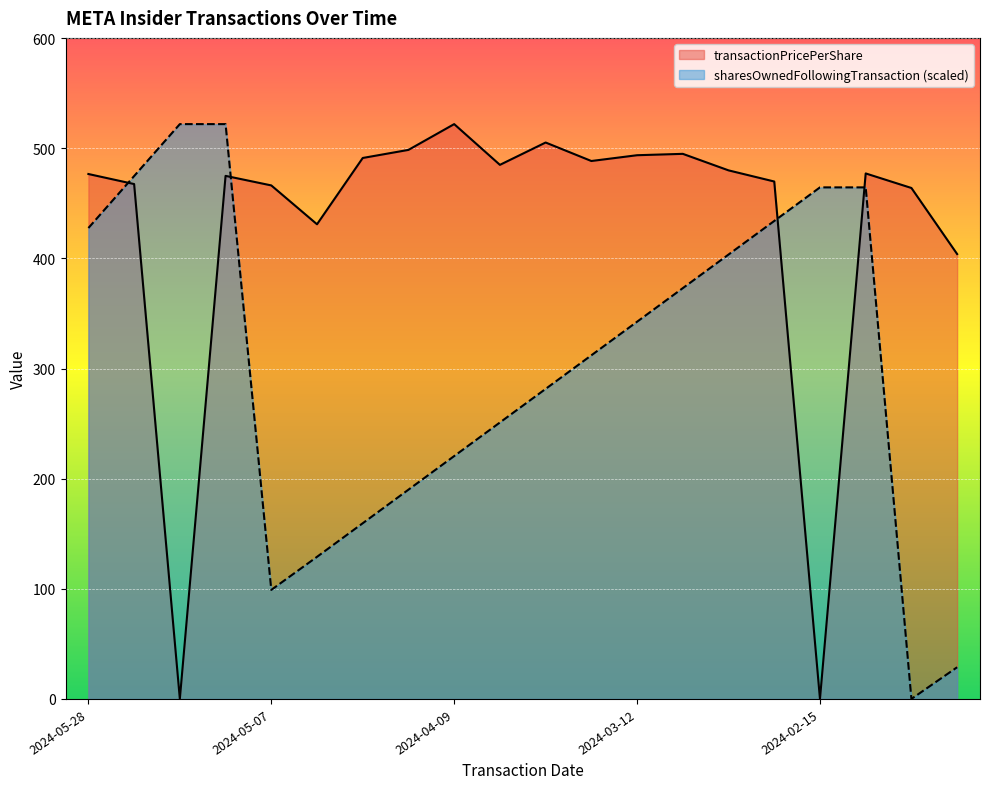

How many data points in sharesOwnedFollowingTransaction are less than 342?

10